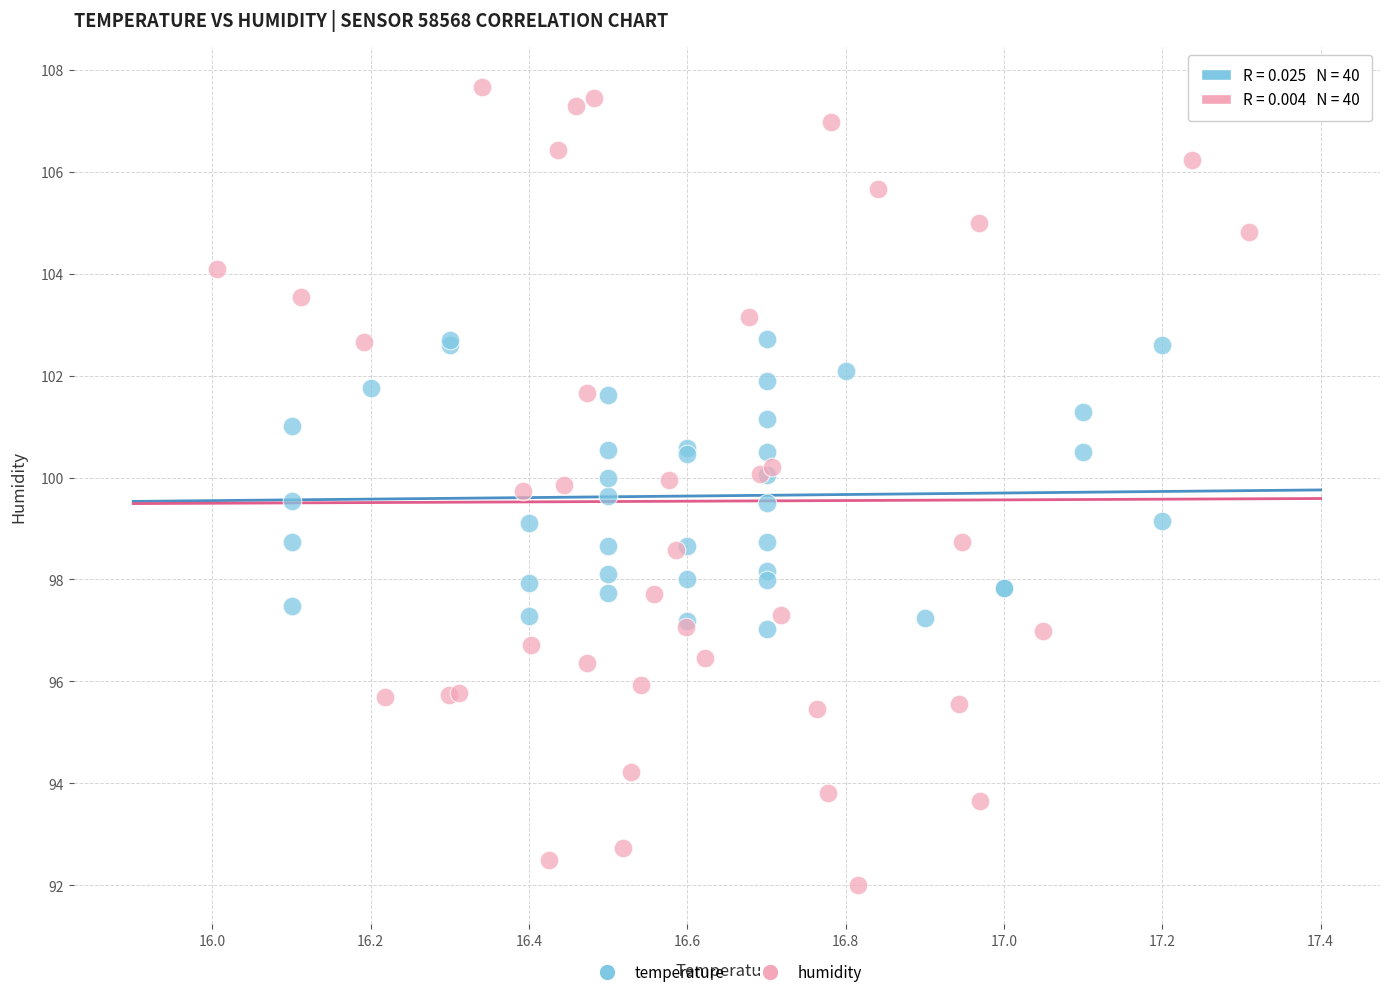

Which series reaches the minimum Y coordinate?

humidity